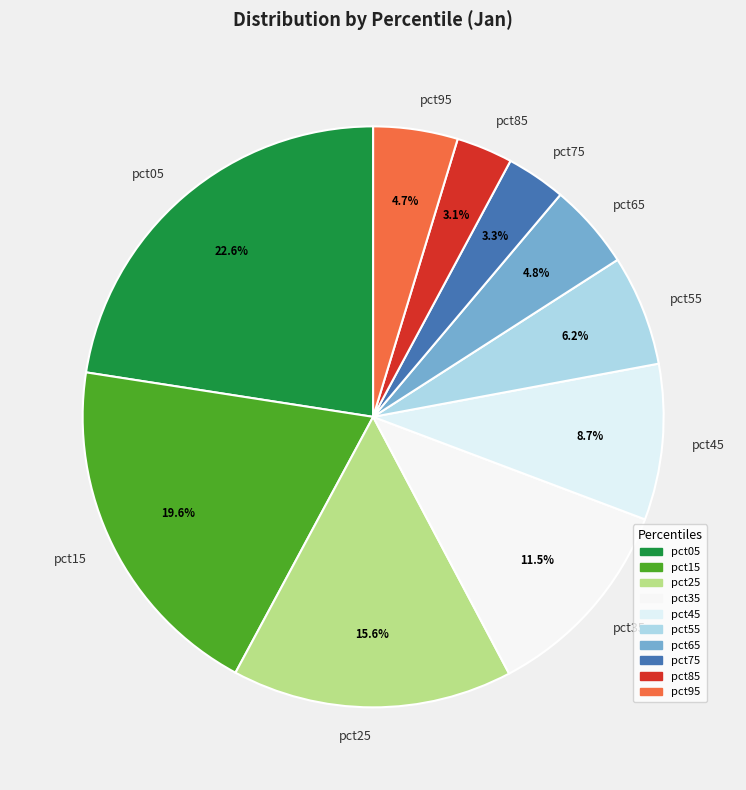

Is the sum of pct55 and pct05 greater than half?

No